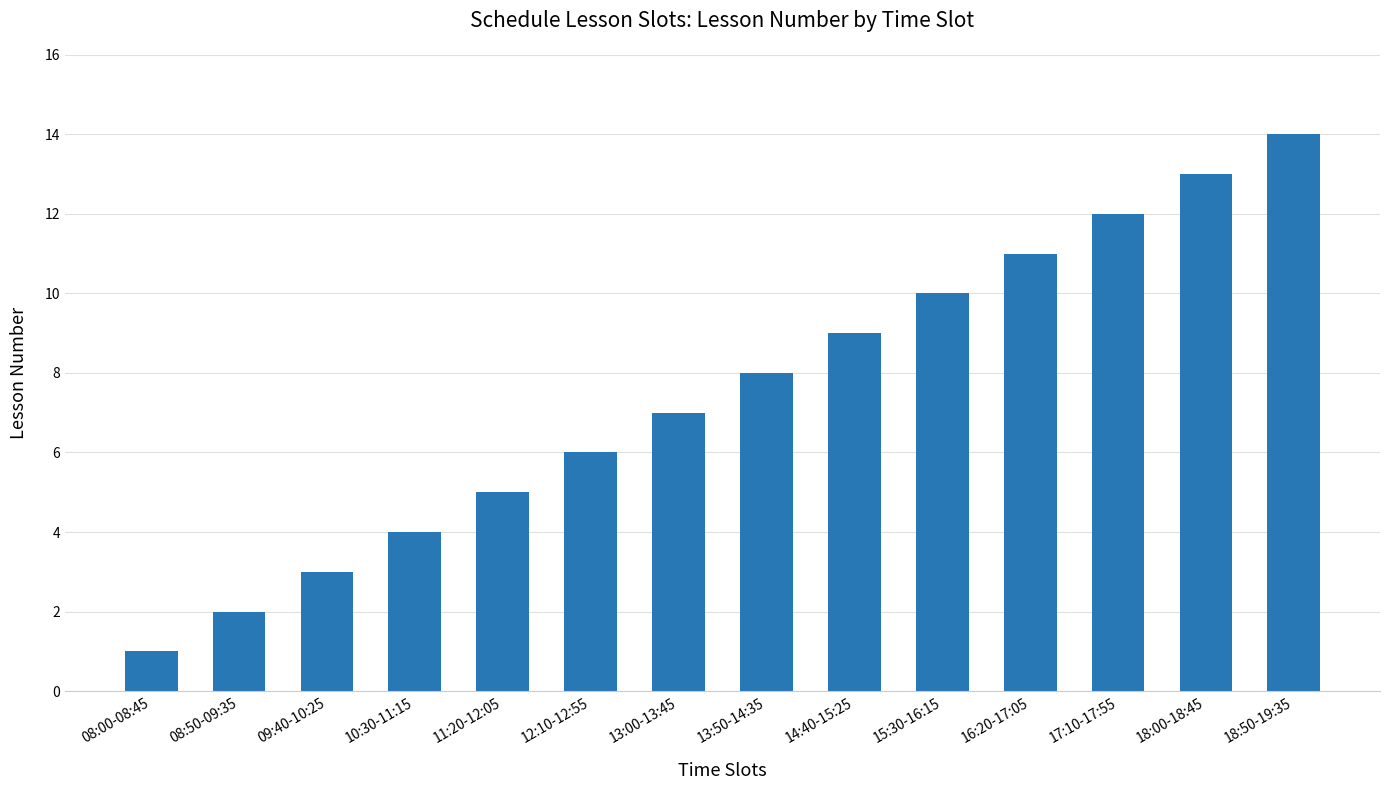

The value at 14:40-15:25 is 9. True or false?

True